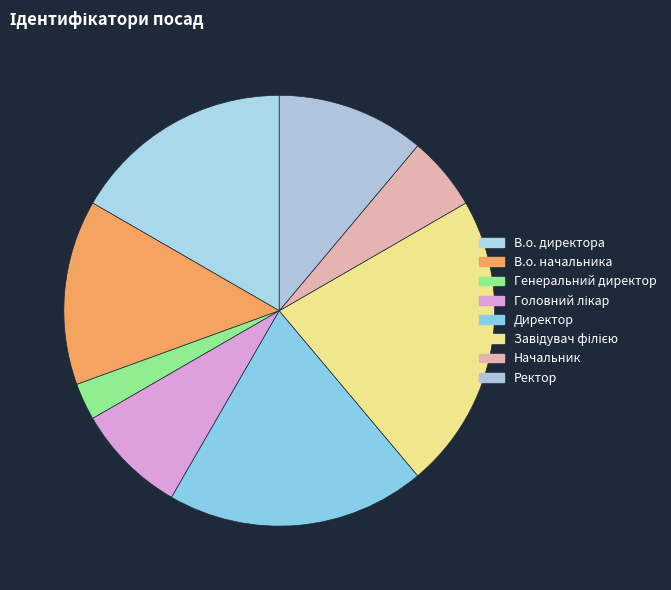

Does Начальник account for over 50% of the chart?

No